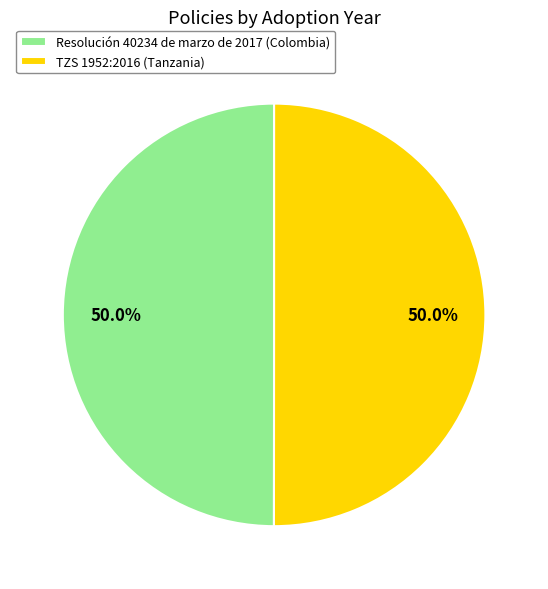

Is it true that TZS 1952:2016 (Tanzania) is 50% of the pie?

True